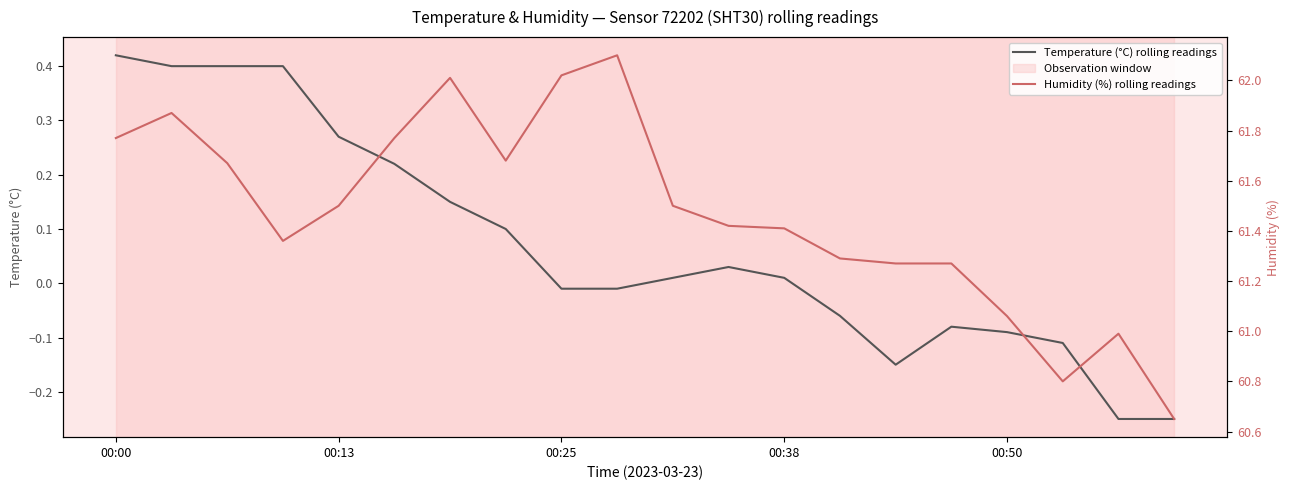

How many lines are shown in the chart?

2